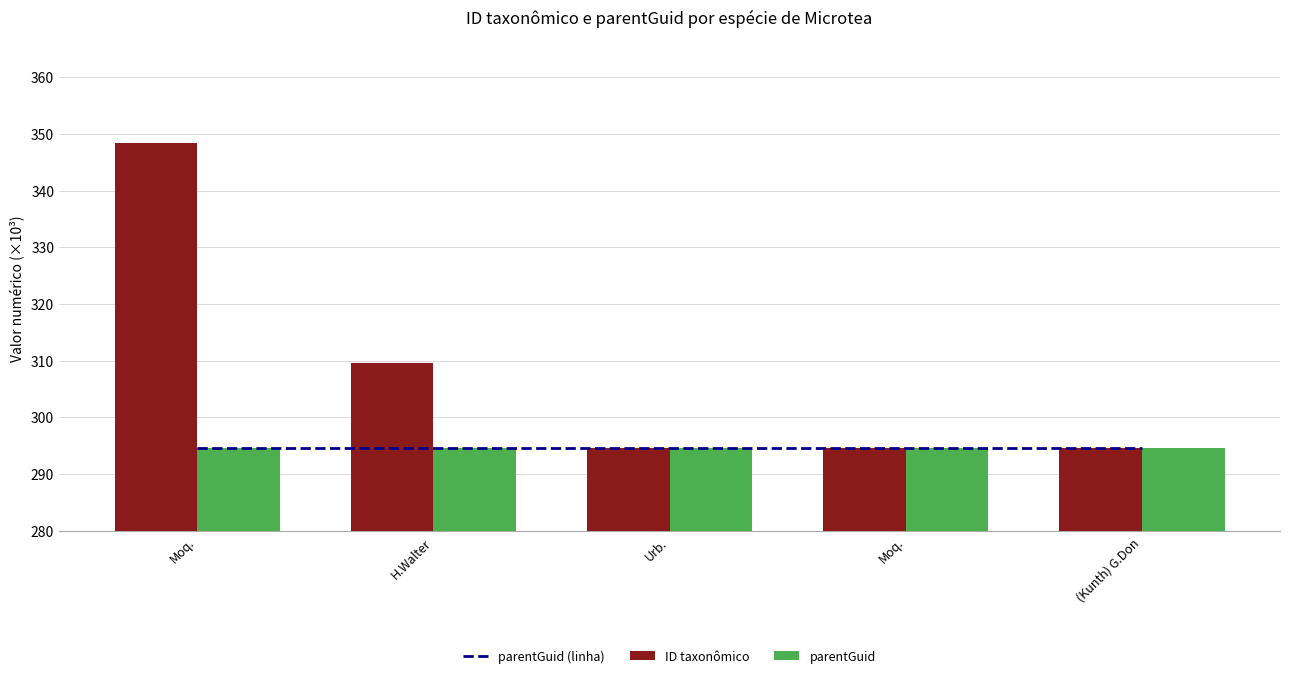

What is the sum of the parentGuid values at H.Walter and (Kunth) G.Don?

589.2